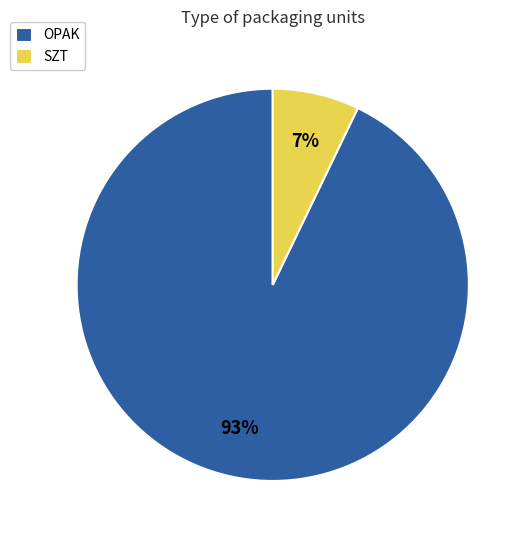

To the nearest percent, what portion does OPAK represent?

93%